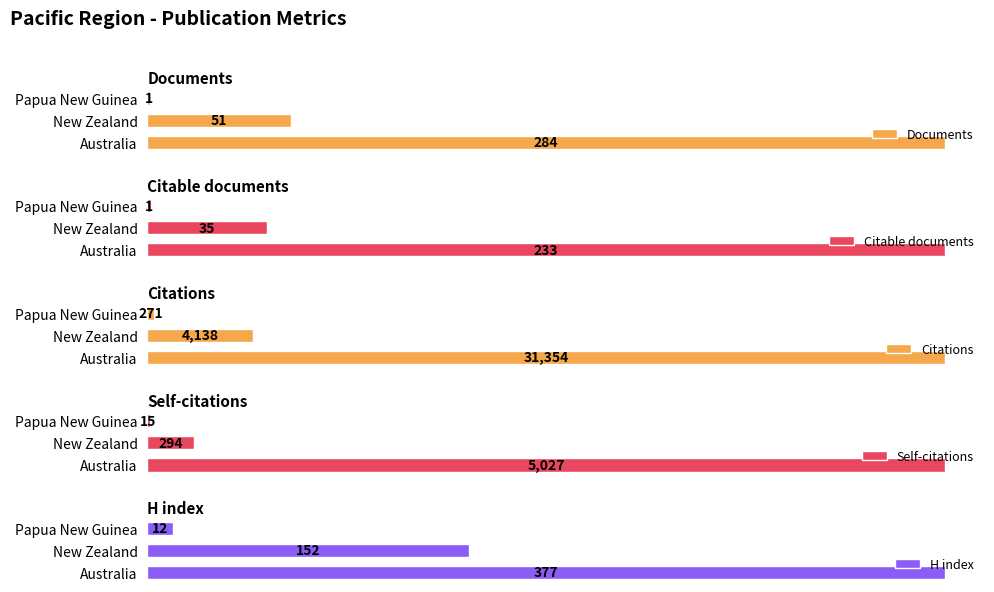

Reading left to right, extract all data points from this chart.

Documents: 284	51	1
Citable documents: 233	35	1
Citations: 31354	4138	271
Self-citations: 5027	294	15
H index: 377	152	12